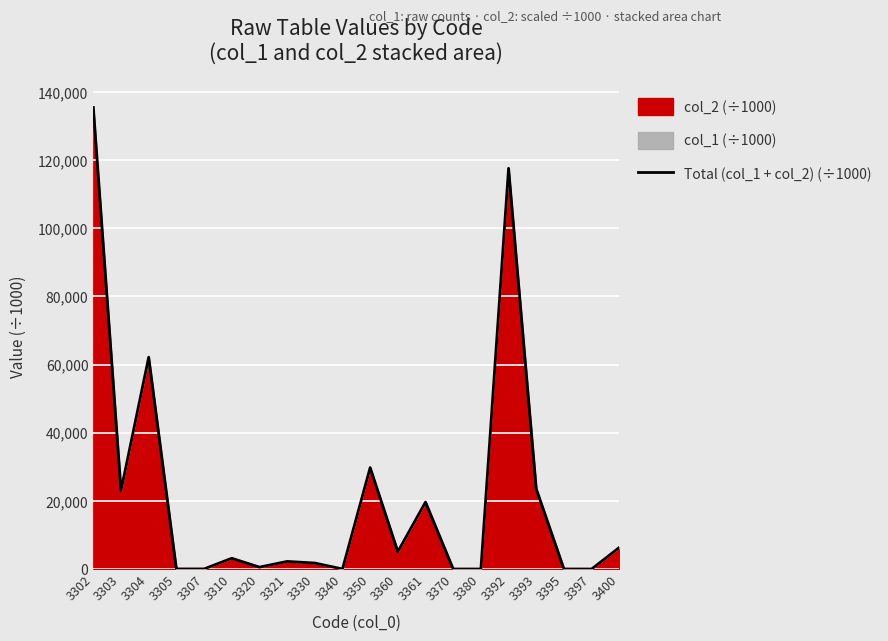

At which category does the data reach its first local valley?

3303